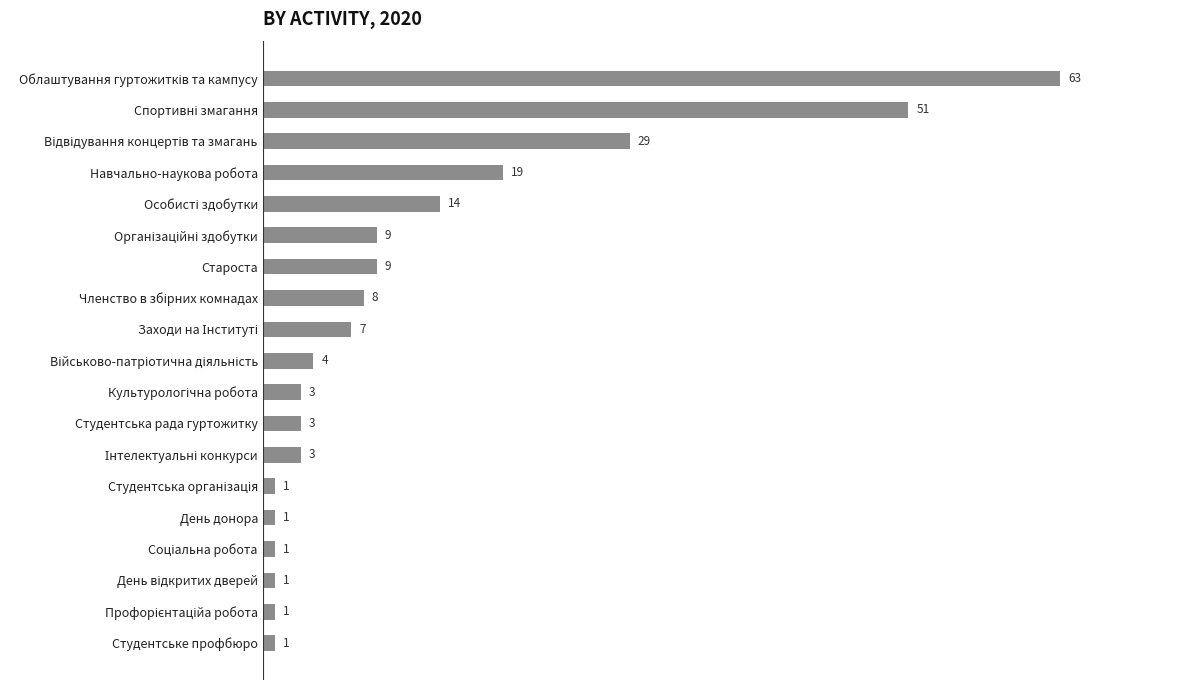

How many data points are less than 4?

9